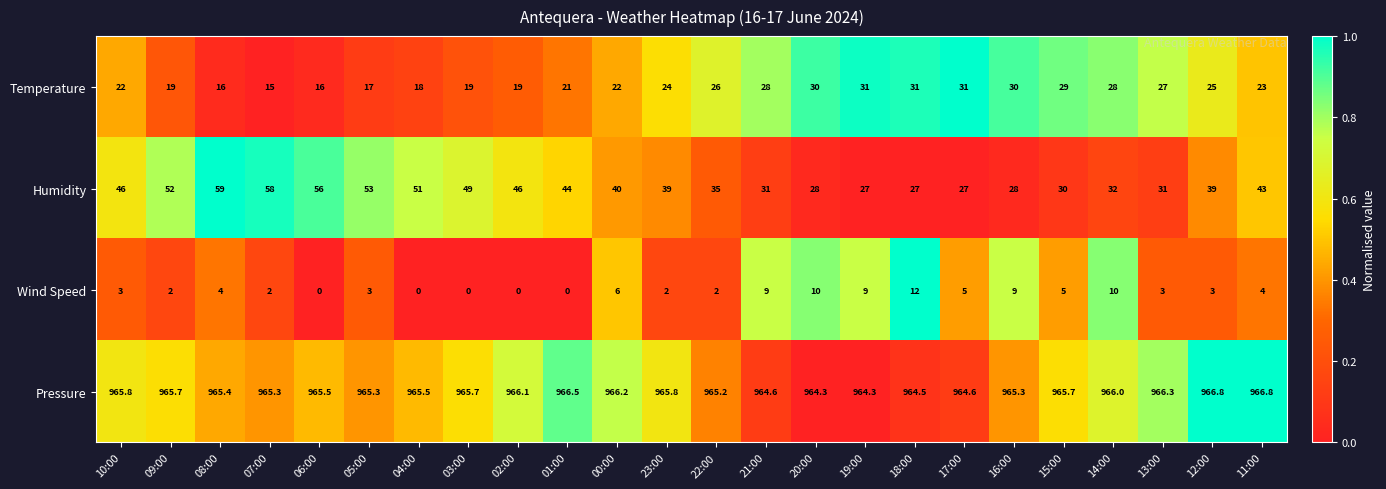

Where is Temperature nearest to the value 23?

11:00